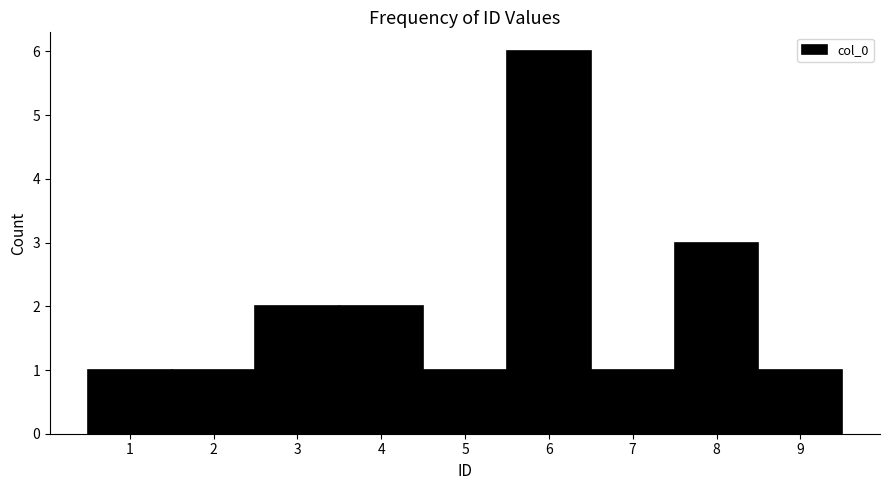

Which range on the x-axis has the tallest bar?

5.5 to 6.5